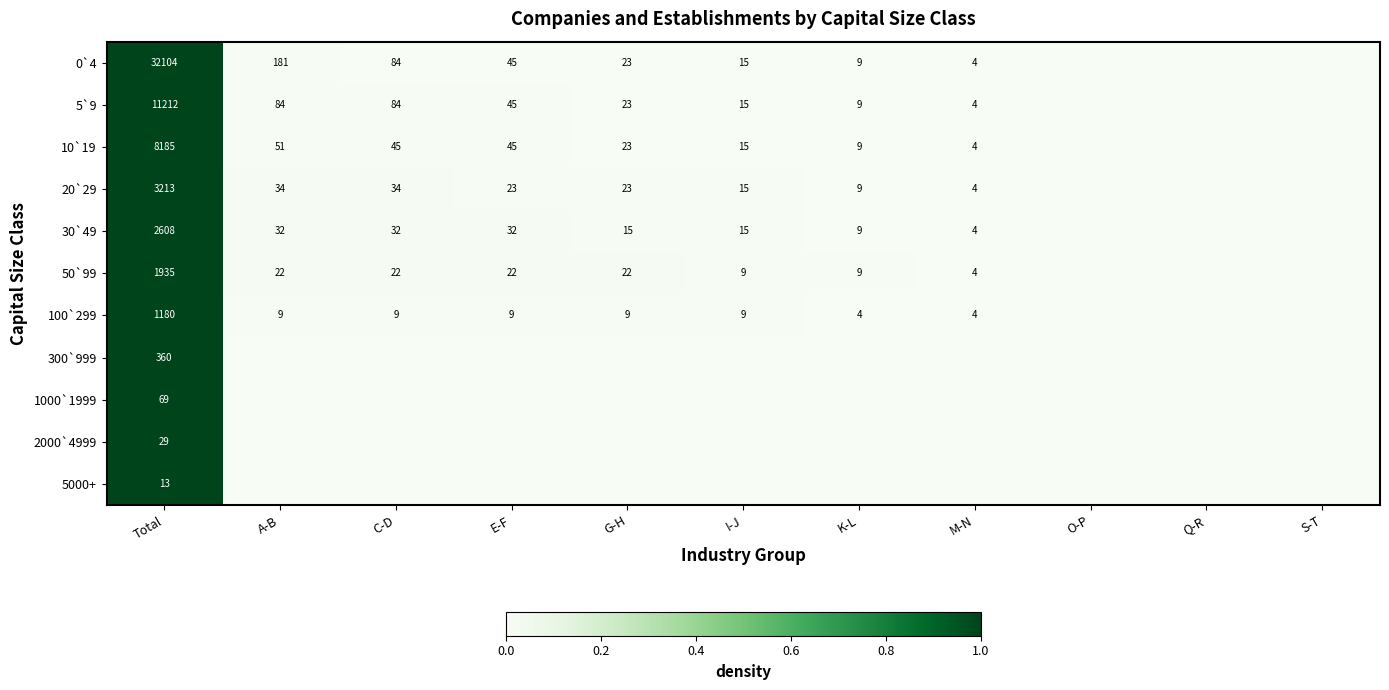

Rank the series at Total from lowest to highest value.

5000+, 2000`4999, 1000`1999, 300`999, 100`299, 50`99, 30`49, 20`29, 10`19, 5`9, 0`4